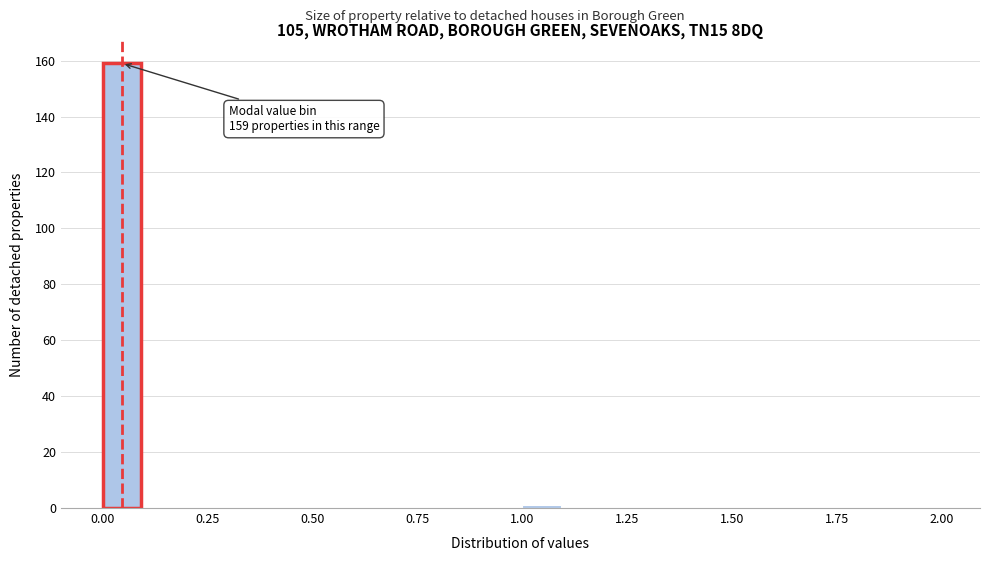

Read against the x-axis, roughly where is the centre of the tallest bar?

0.05